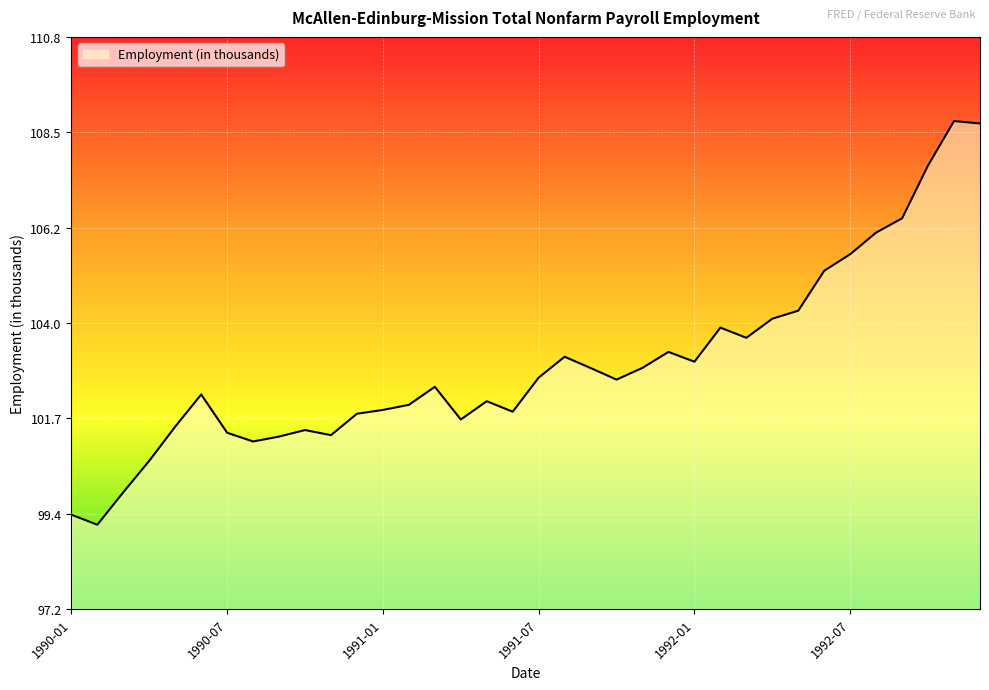

What is the maximum value shown in the chart?

108.8